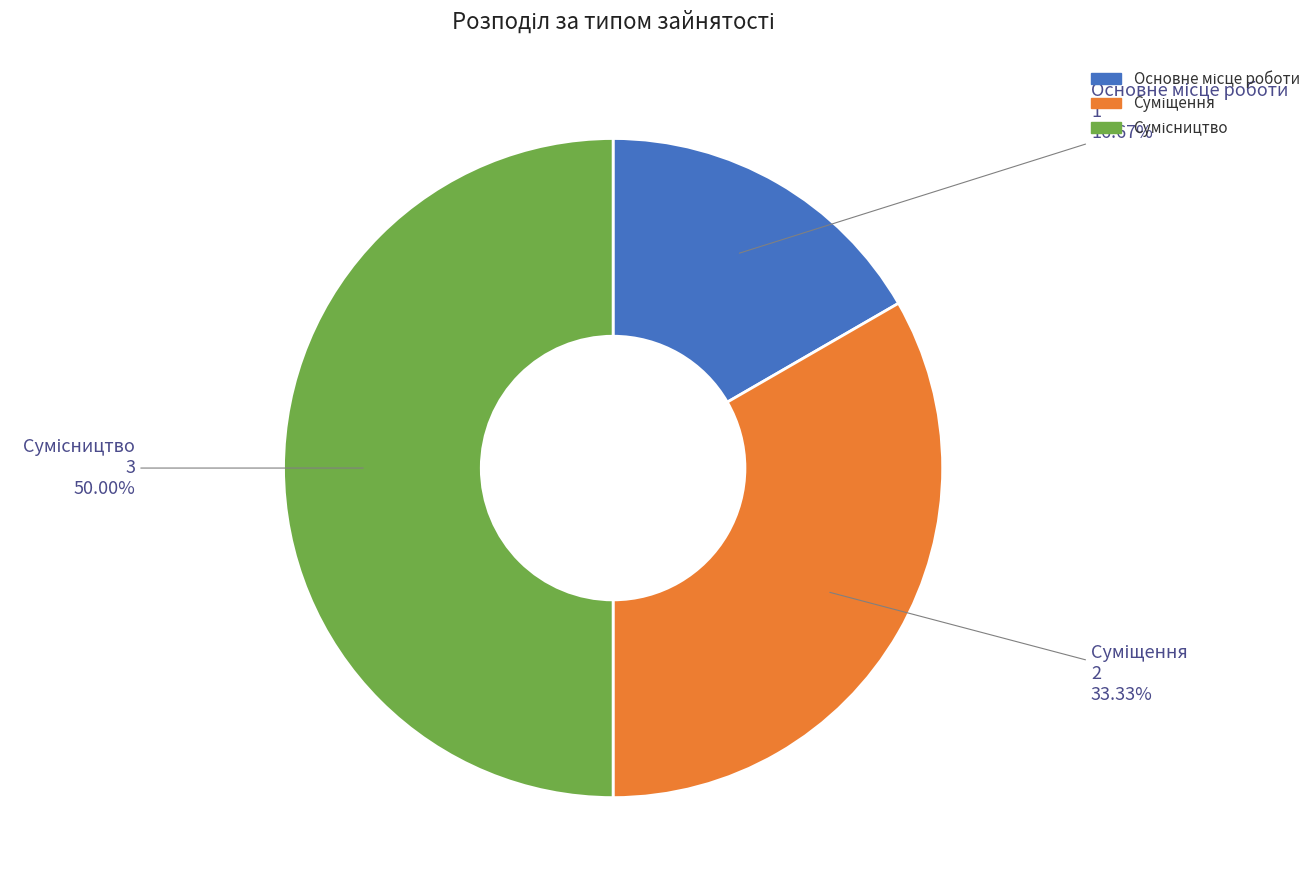

What percentage is the Суміщення slice, to the nearest percent?

33%